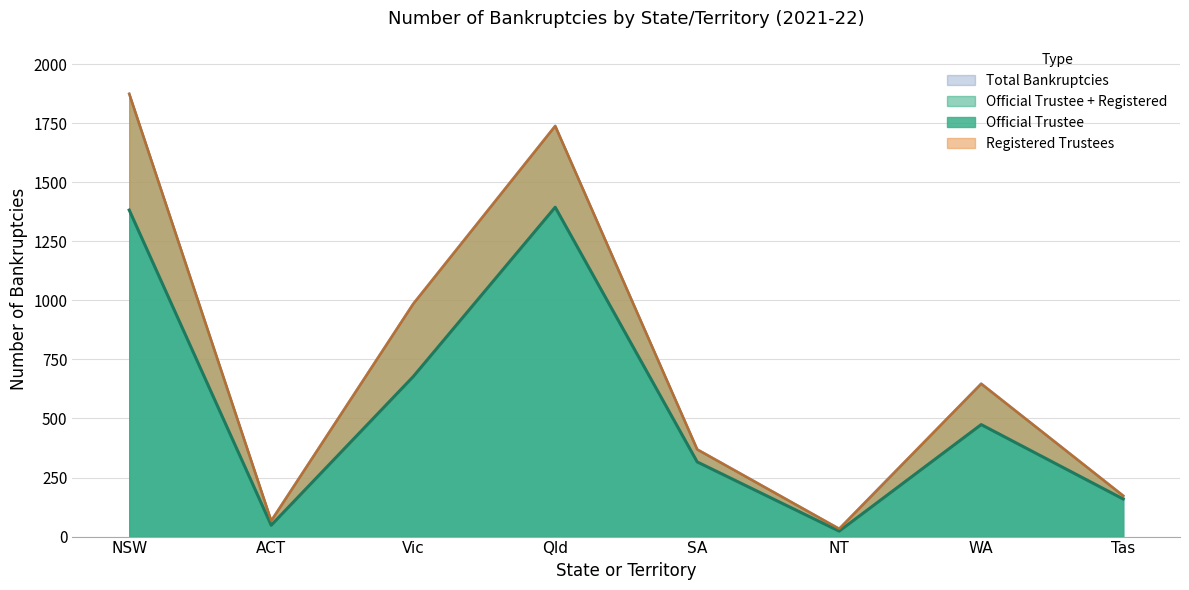

What is the total value across all series at SA?

685